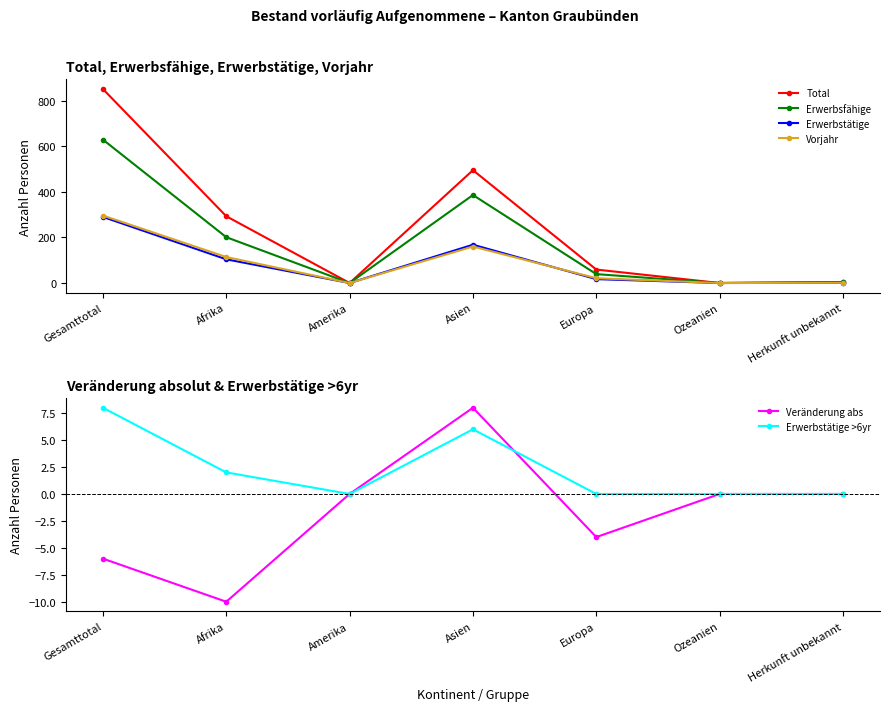

How many distinct data groups are displayed?

6